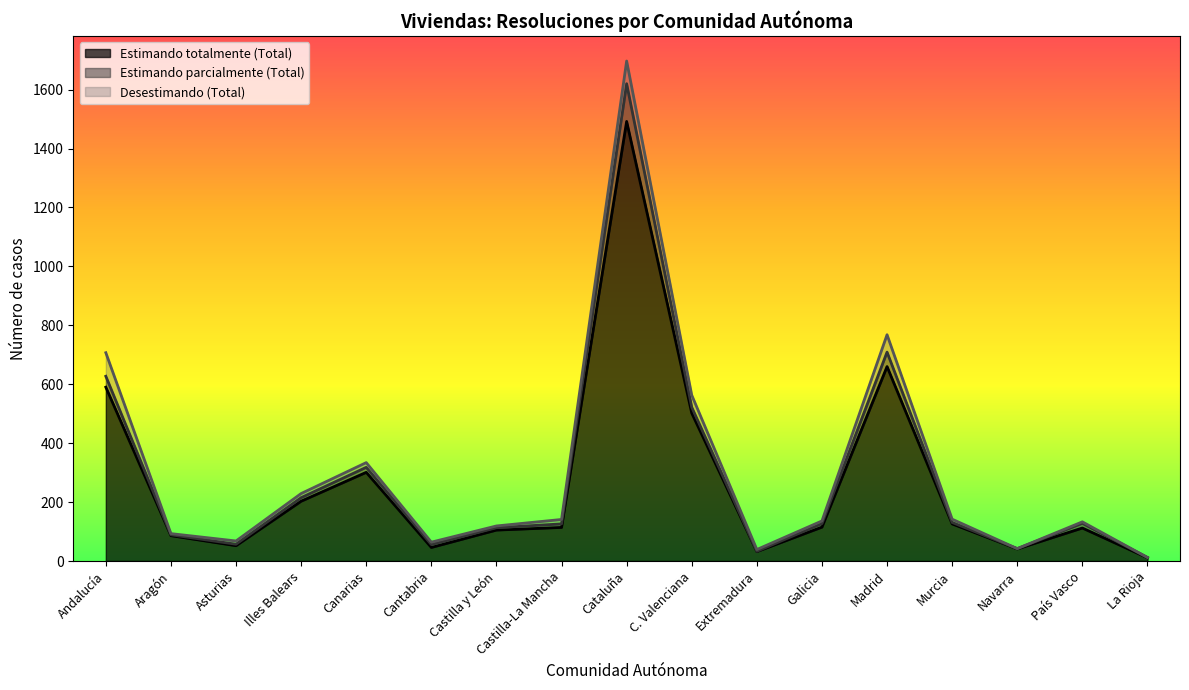

What is the value of the Estimando totalmente (Total) point at the 2nd from the left?

86